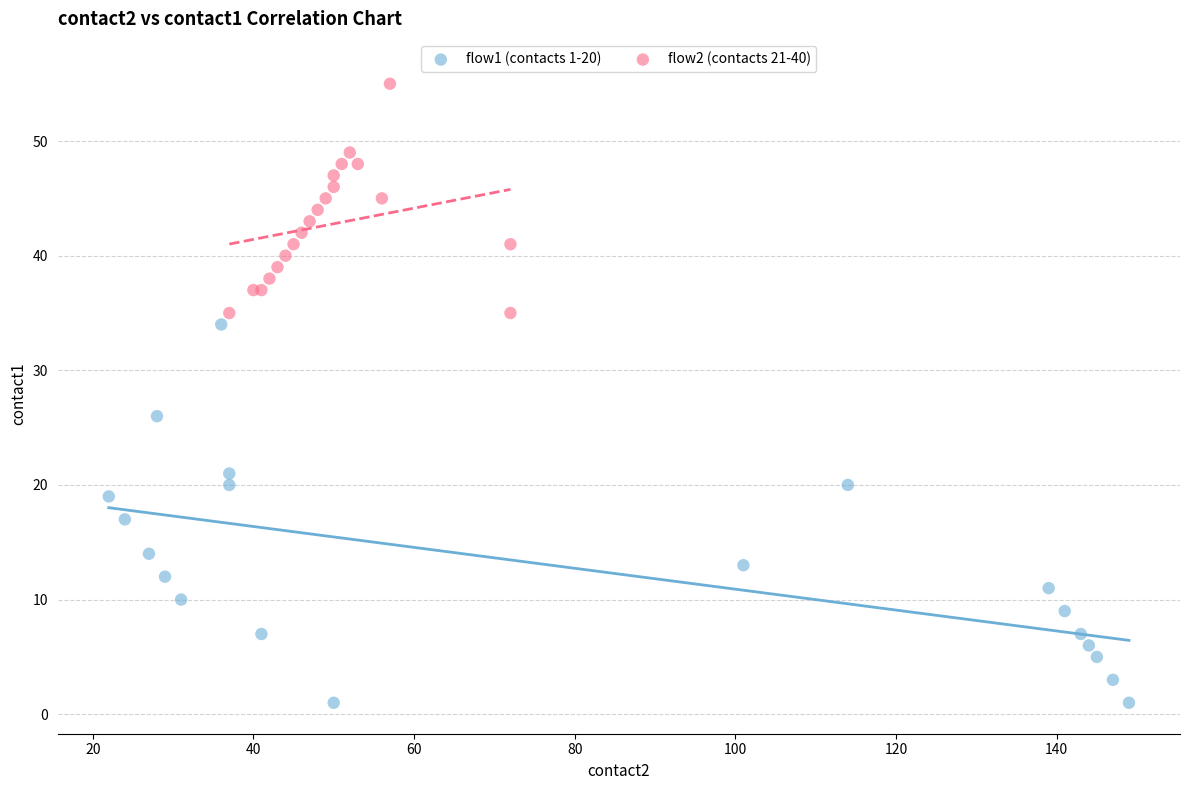

Which series contains the lowest Y value?

flow1 (contacts 1-20)